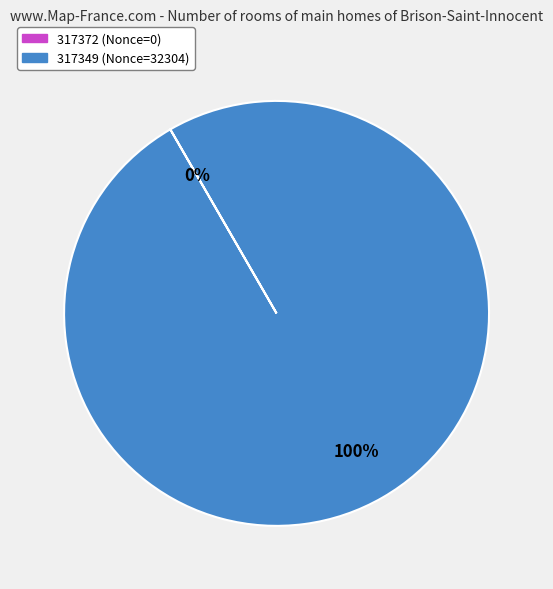

To the nearest percent, what is the average slice percentage?

50%